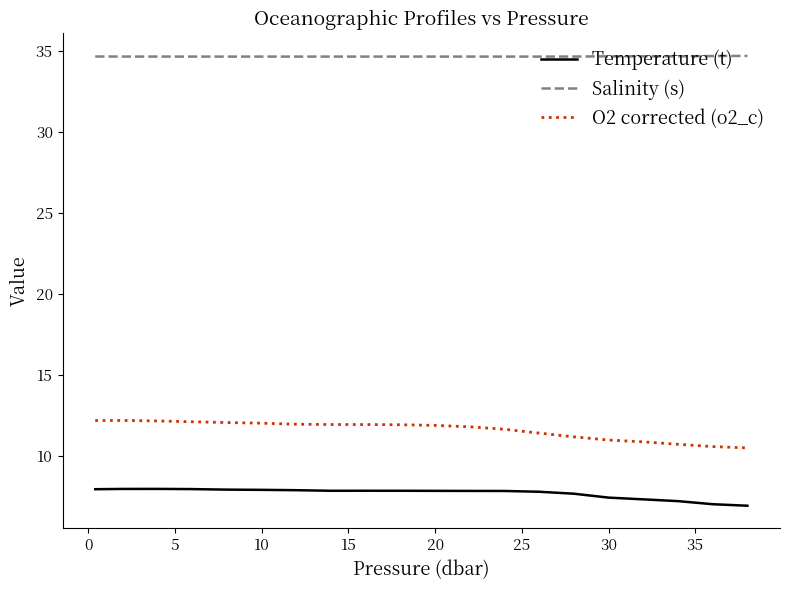

Does the chart have visible grid lines?

No